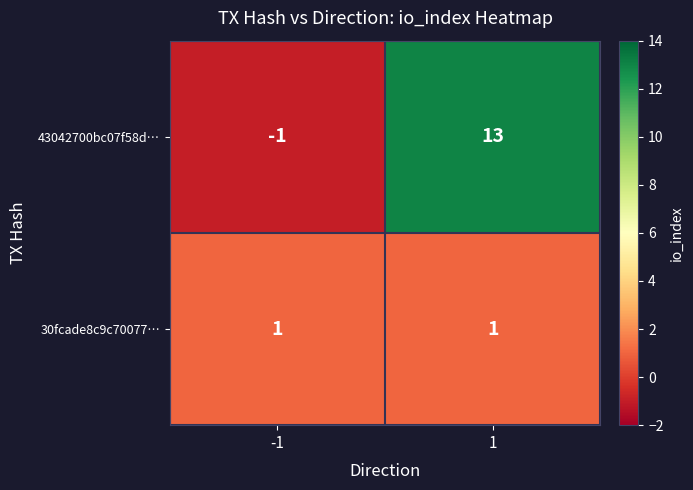

How many categories are shown in the chart?

2